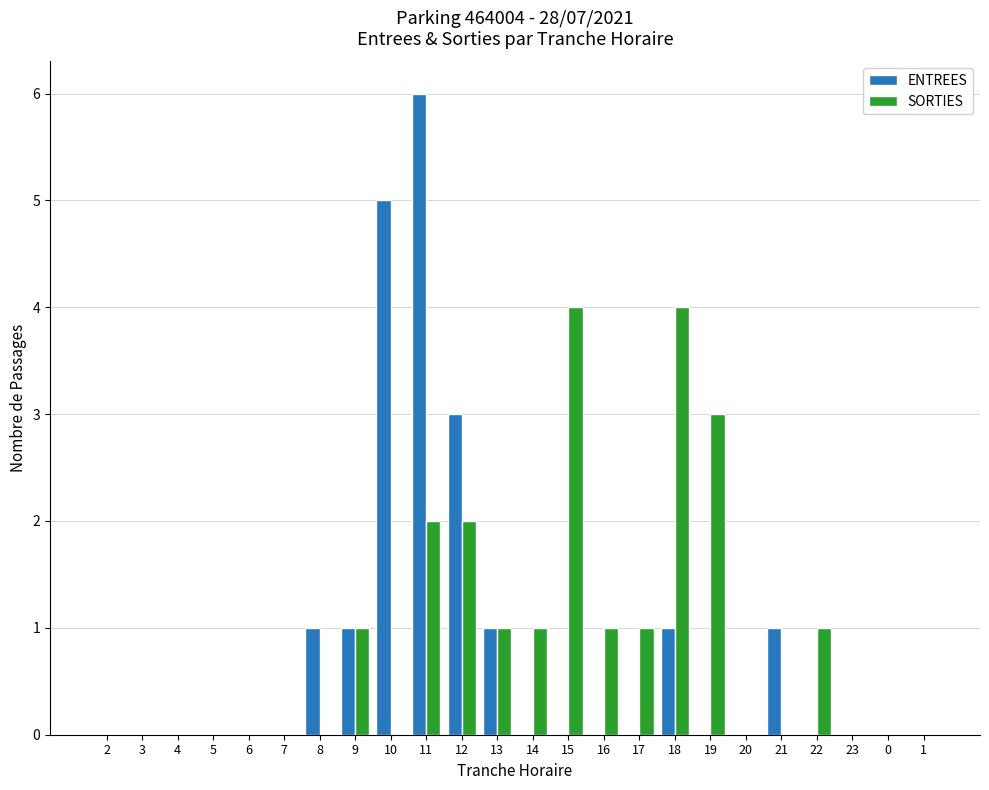

Which series has the largest total across all categories?

SORTIES